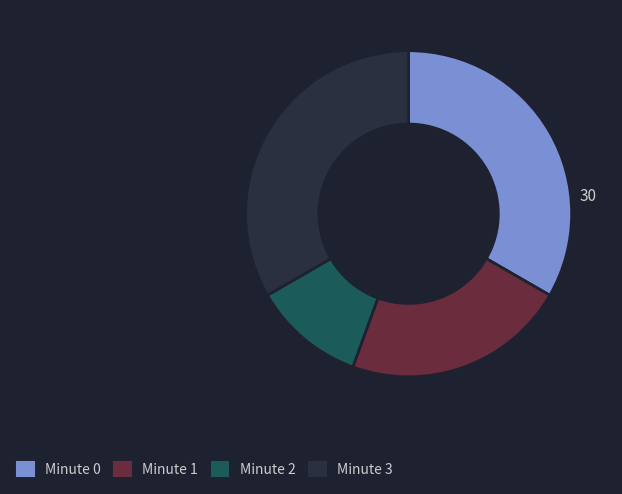

Is Minute 0 the majority of the pie?

No